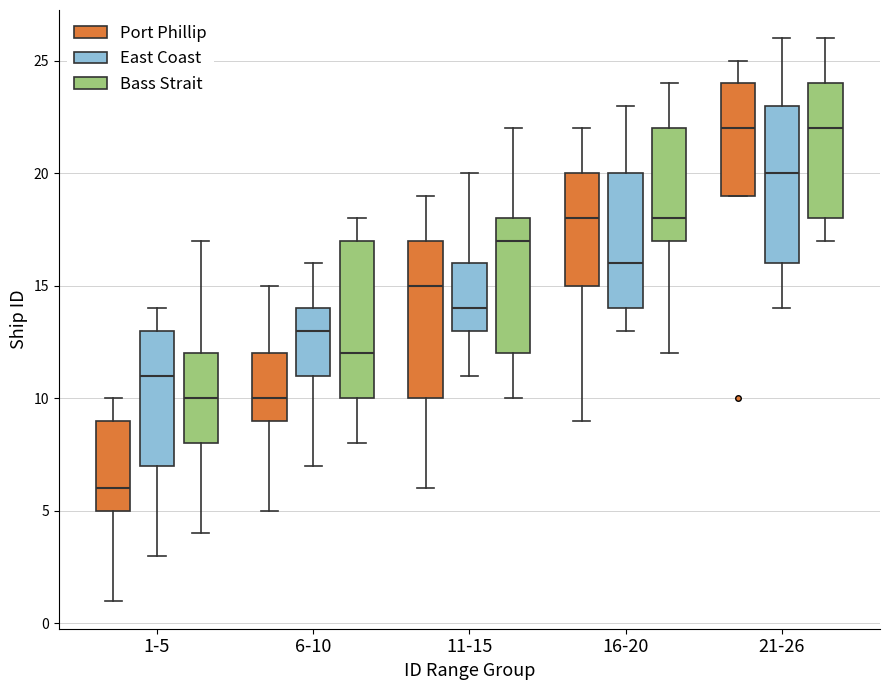

Reading left to right, transcribe this box plot: for each box, give where its median line is, the range the box spans, and where its two whiskers end, as read against the y-axis. The values are not printed on the chart, so give them approximately, as read against the axis.

1-5 (Port Phillip): median 6, box 5 to 9, whiskers 1 to 10
1-5 (East Coast): median 11, box 7 to 13, whiskers 3 to 14
1-5 (Bass Strait): median 10, box 8 to 12, whiskers 4 to 17
6-10 (Port Phillip): median 10, box 9 to 12, whiskers 5 to 15
6-10 (East Coast): median 13, box 11 to 14, whiskers 7 to 16
6-10 (Bass Strait): median 12, box 10 to 17, whiskers 8 to 18
11-15 (Port Phillip): median 15, box 10 to 17, whiskers 6 to 19
11-15 (East Coast): median 14, box 13 to 16, whiskers 11 to 20
11-15 (Bass Strait): median 17, box 12 to 18, whiskers 10 to 22
16-20 (Port Phillip): median 18, box 15 to 20, whiskers 9 to 22
16-20 (East Coast): median 16, box 14 to 20, whiskers 13 to 23
16-20 (Bass Strait): median 18, box 17 to 22, whiskers 12 to 24
21-26 (Port Phillip): median 22, box 19 to 24, whiskers 19 to 25
21-26 (East Coast): median 20, box 16 to 23, whiskers 14 to 26
21-26 (Bass Strait): median 22, box 18 to 24, whiskers 17 to 26